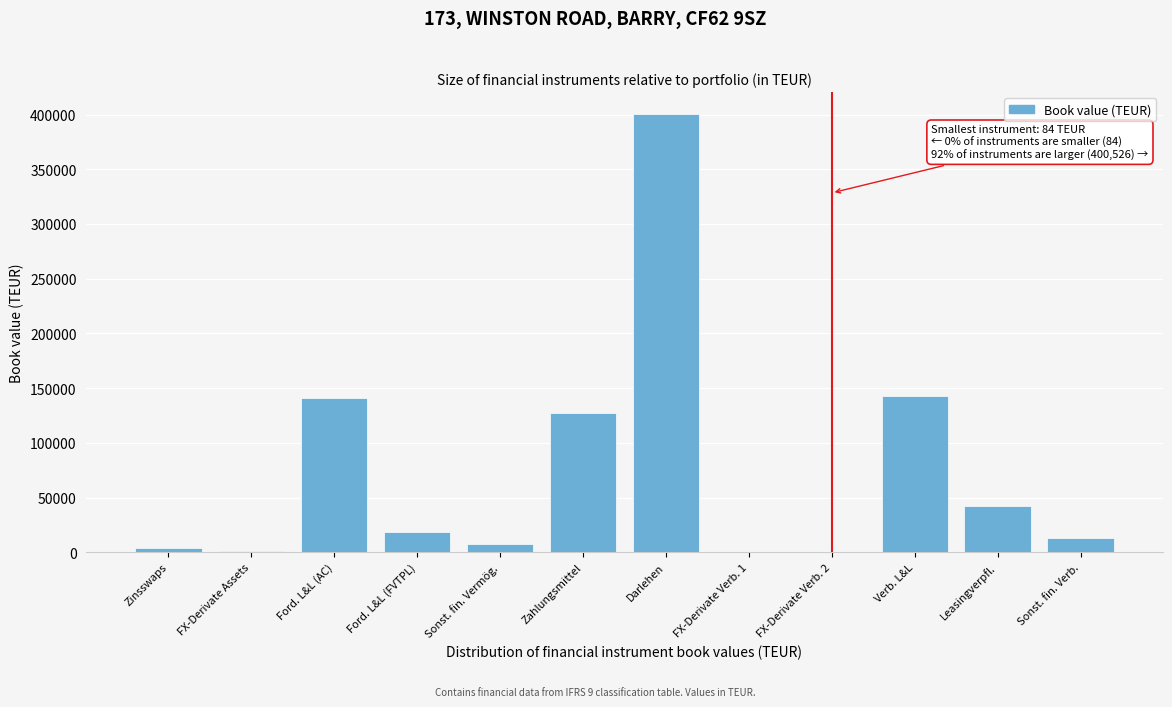

Which category has the highest value across all series?

Darlehen